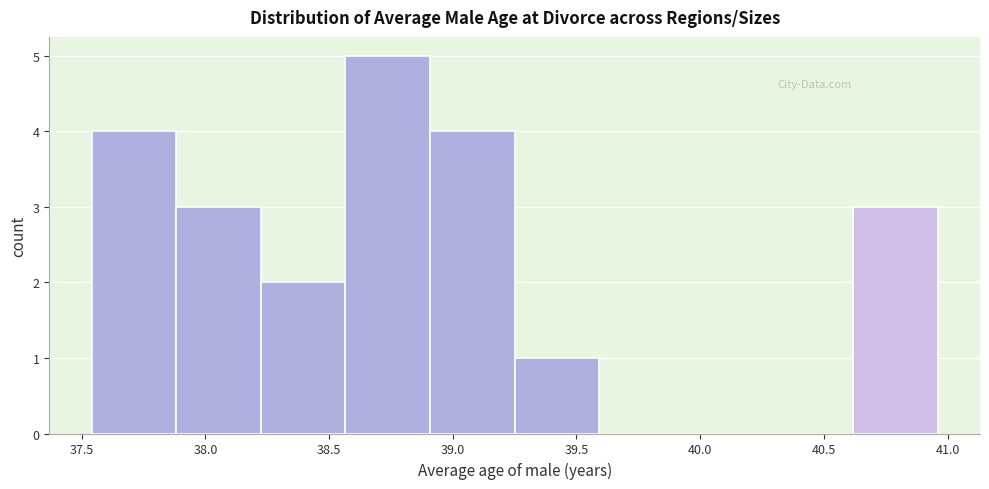

What is the height of the bar covering 39.25 to 39.60 on the x-axis? Neither the bar edges nor the heights are printed on the chart, so give them approximately, as read against the axes.

1